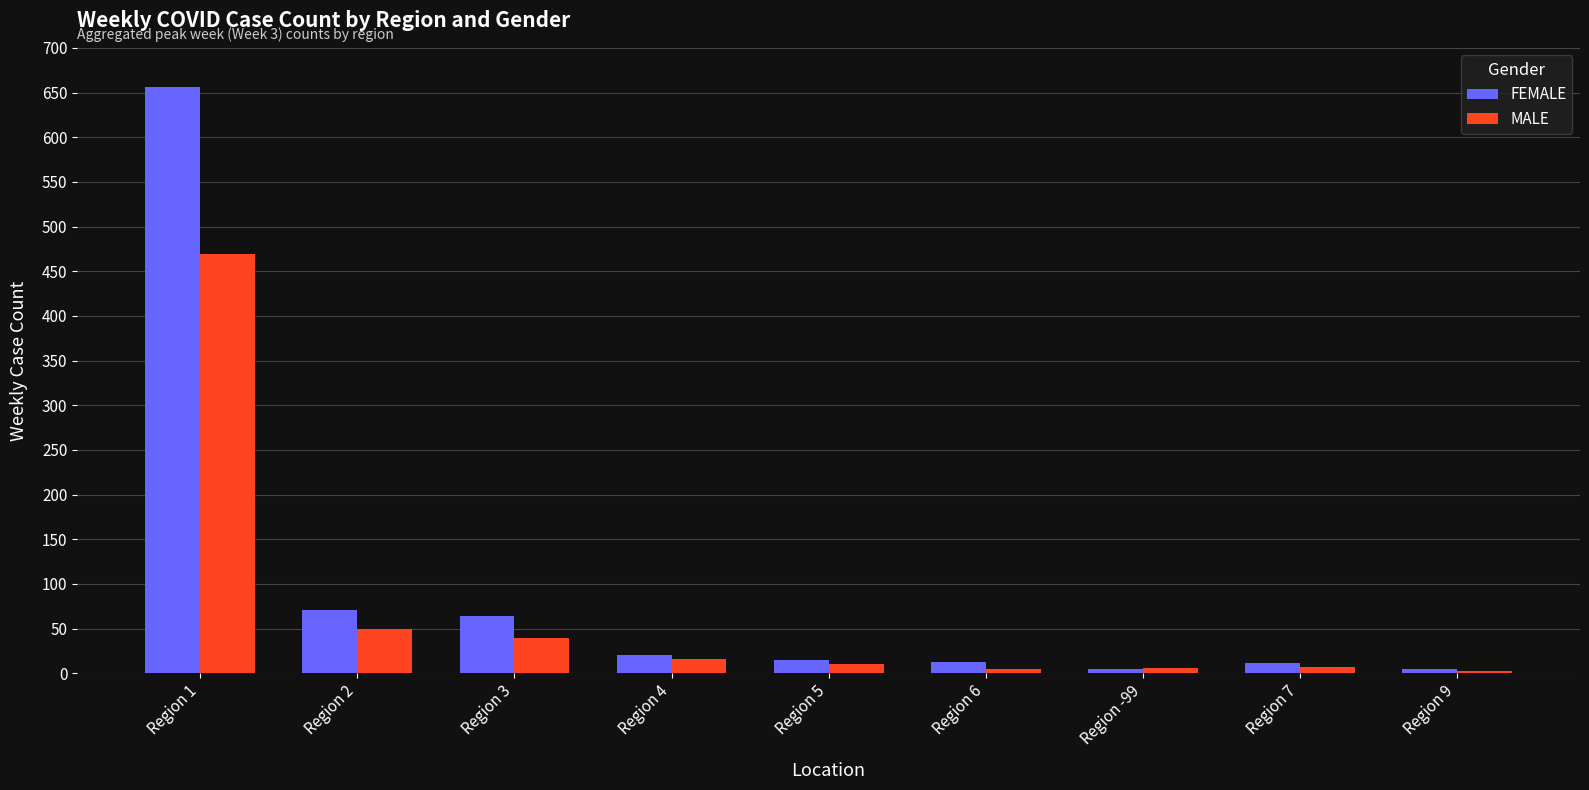

What are all the series names shown in the legend?

FEMALE, MALE